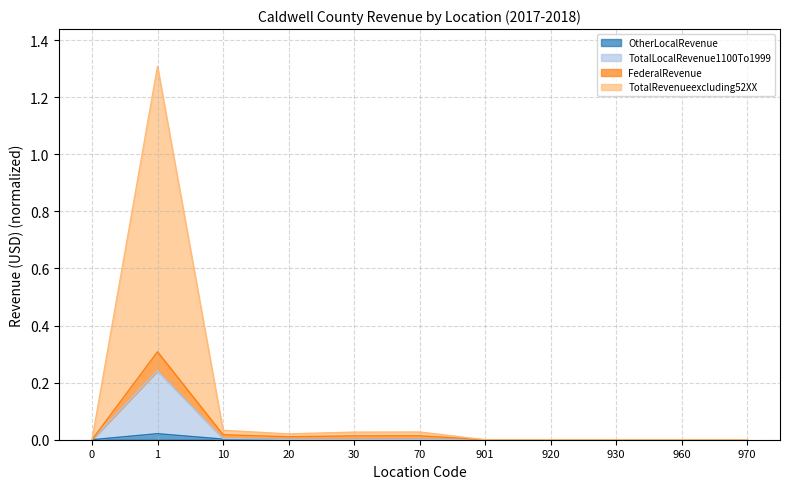

True or false: OtherLocalRevenue has a value of 0.0 at 10.

True